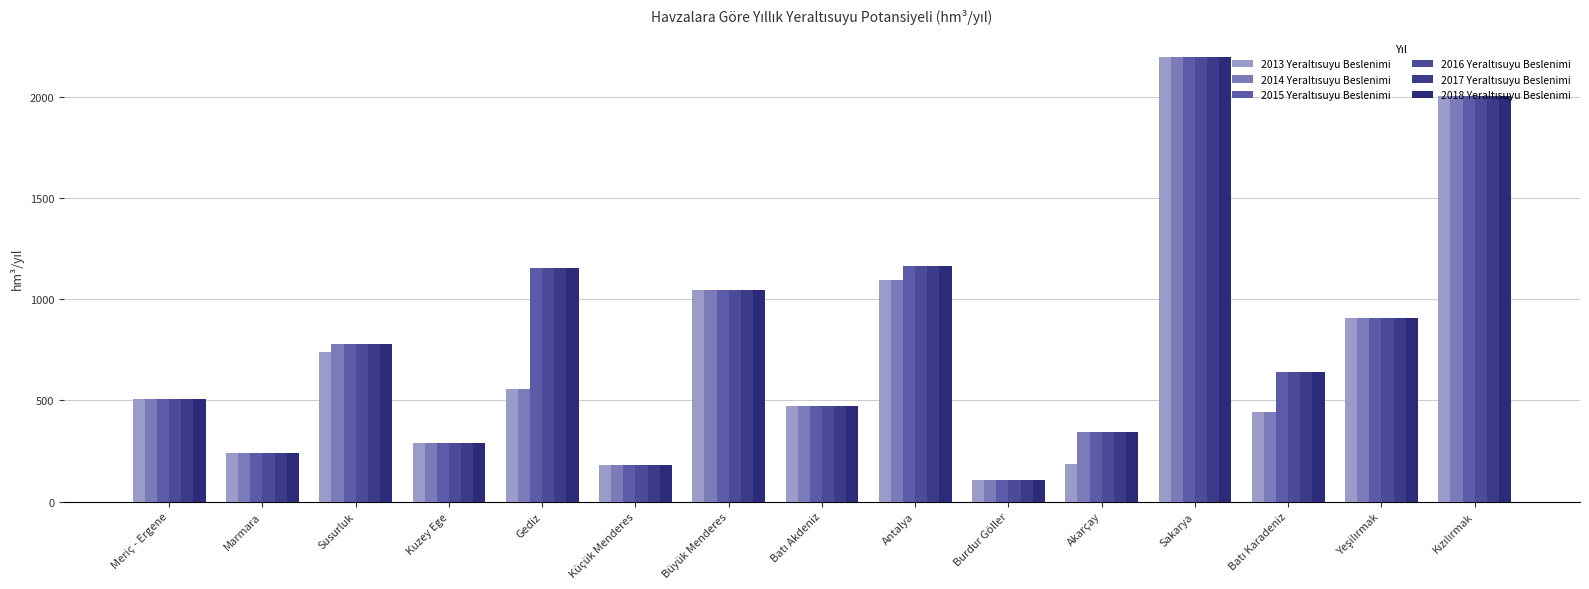

At how many categories does at least one series exceed 564?

8